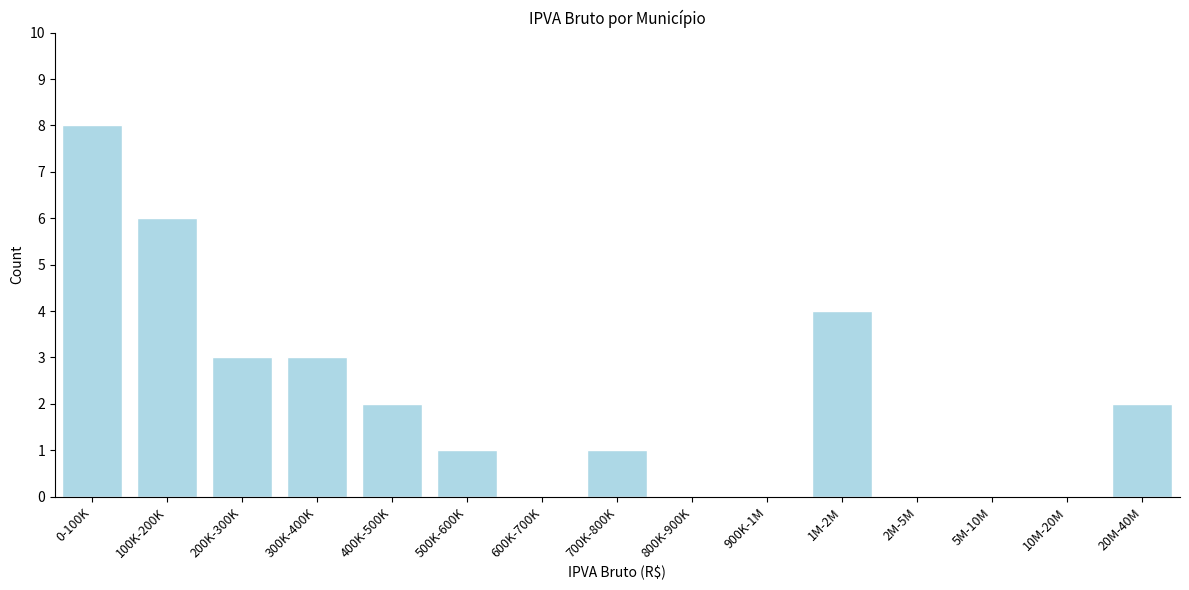

Reading right to left, extract all data points from this chart.

20M-40M=2	10M-20M=0	5M-10M=0	2M-5M=0	1M-2M=4	900K-1M=0	800K-900K=0	700K-800K=1	600K-700K=0	500K-600K=1	400K-500K=2	300K-400K=3	200K-300K=3	100K-200K=6	0-100K=8